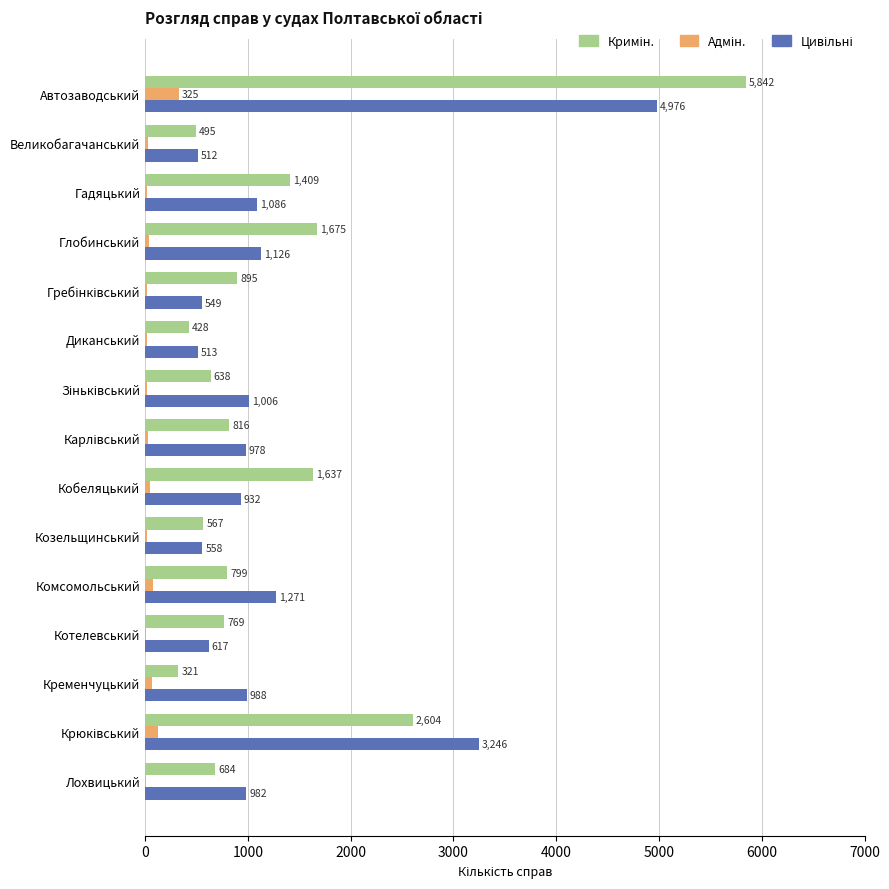

What is the maximum value shown in the chart?

5842